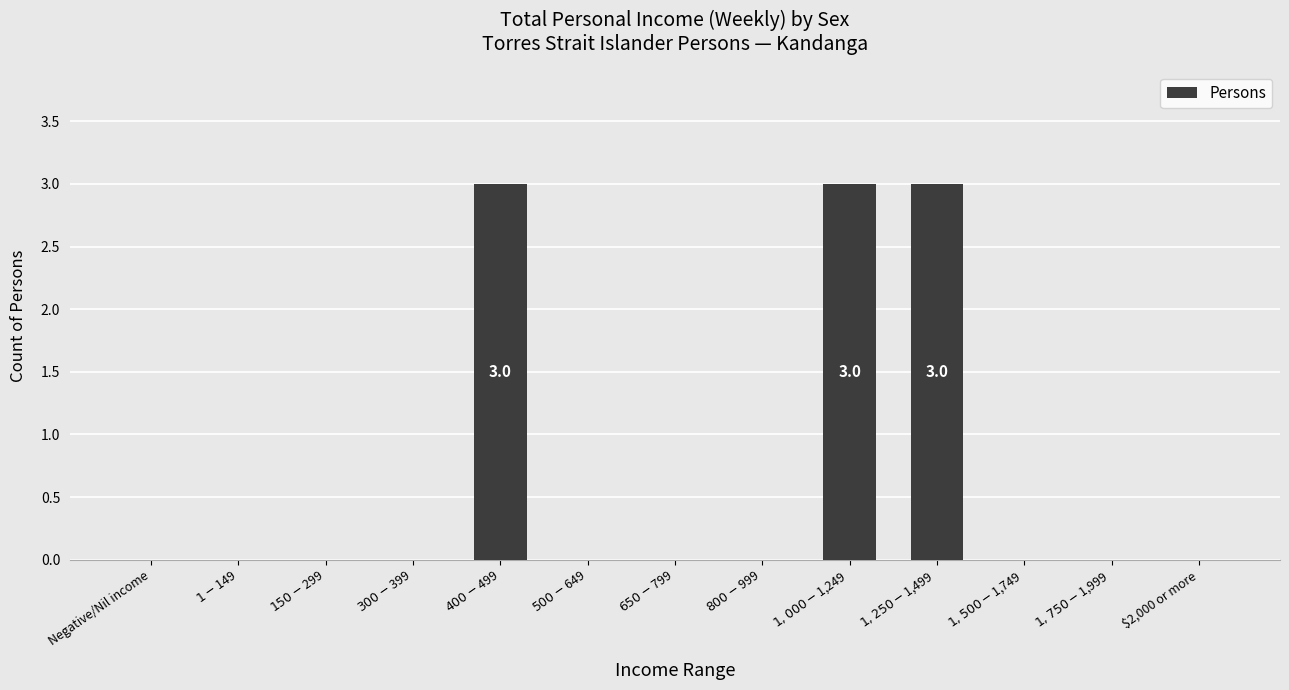

What is the maximum value shown in the chart?

3